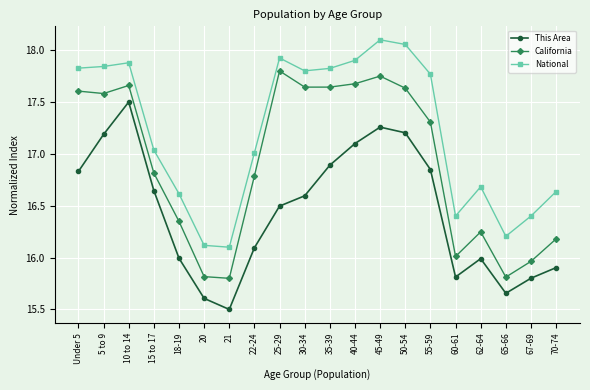

What is the sum of the National values at 10 to 14 and 18-19?

34.5